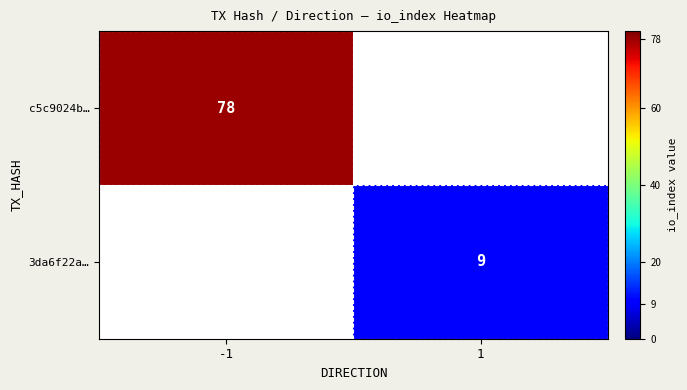

True or false: 3da6f22a… has a value of 3 at 1.

False